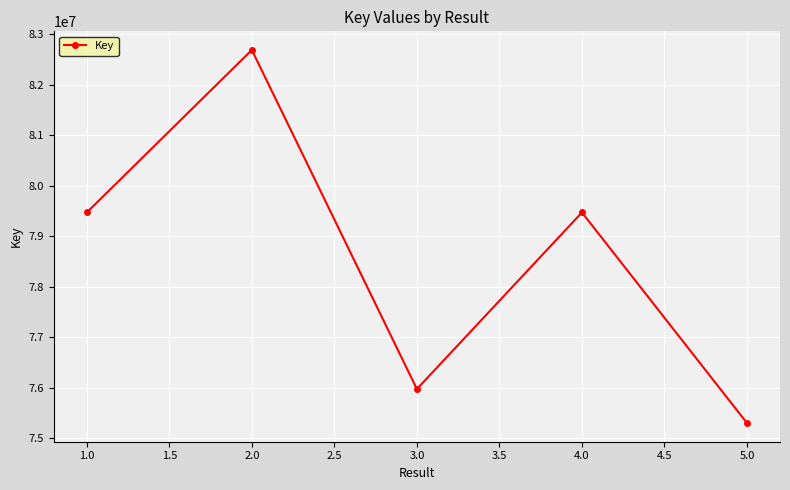

What is the value of the 1st point from the left?

79472066